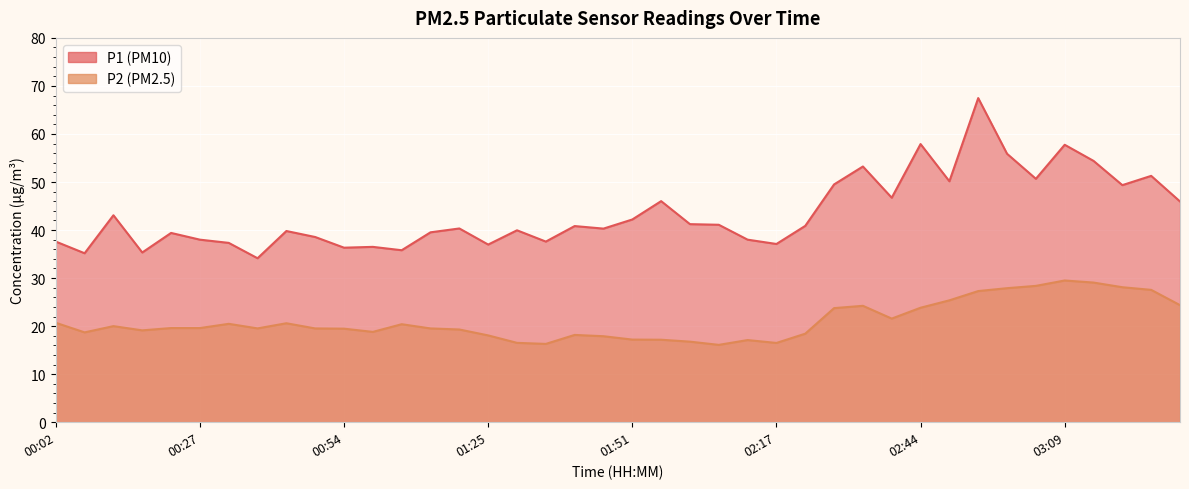

What is the difference between the P2 values at 02:12 and 00:17?

2.0